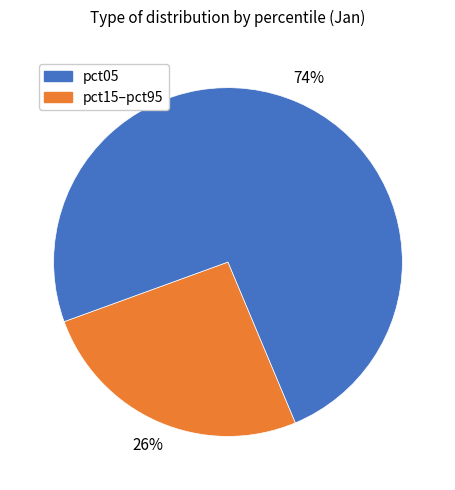

Is there a majority slice in this chart?

Yes